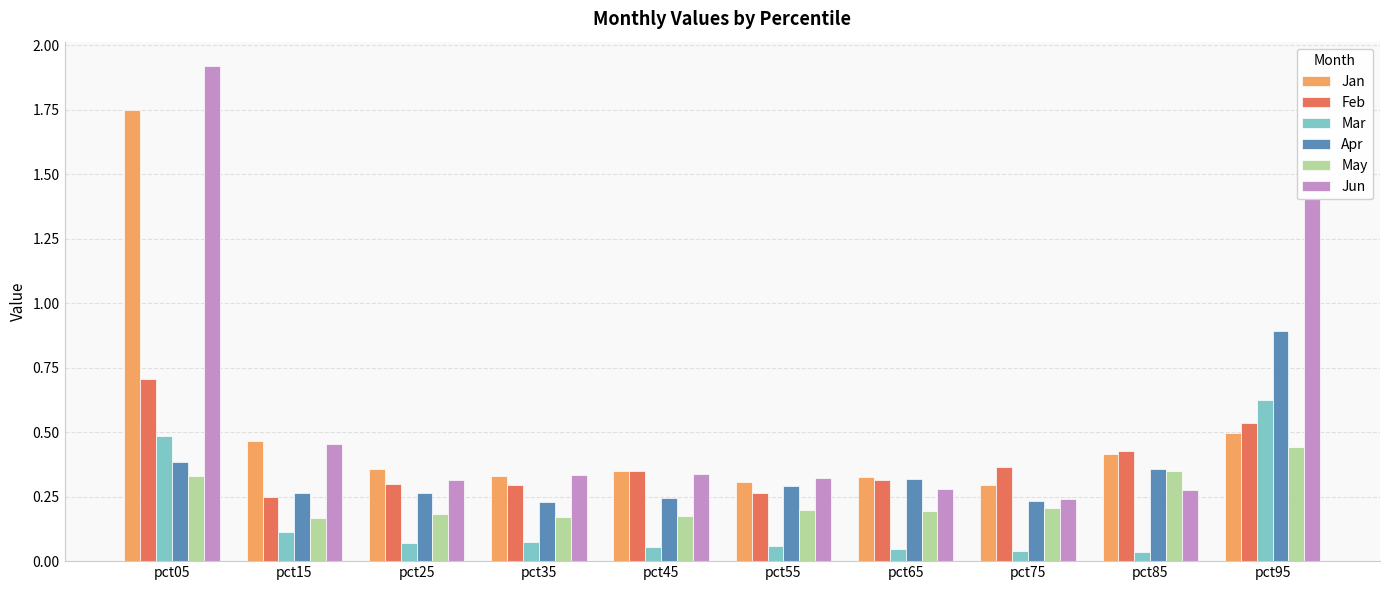

Which series has the widest spread of values?

Jun